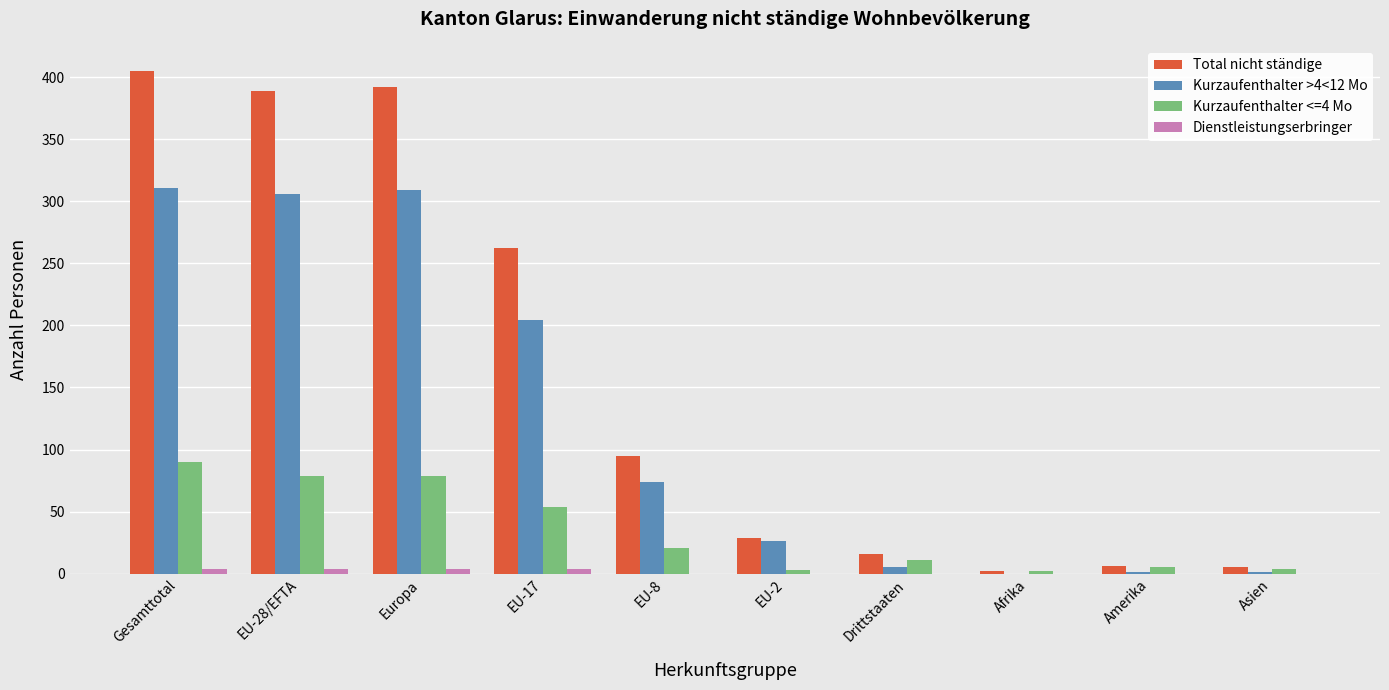

At which category does the chart reach its peak across all series?

Gesamttotal